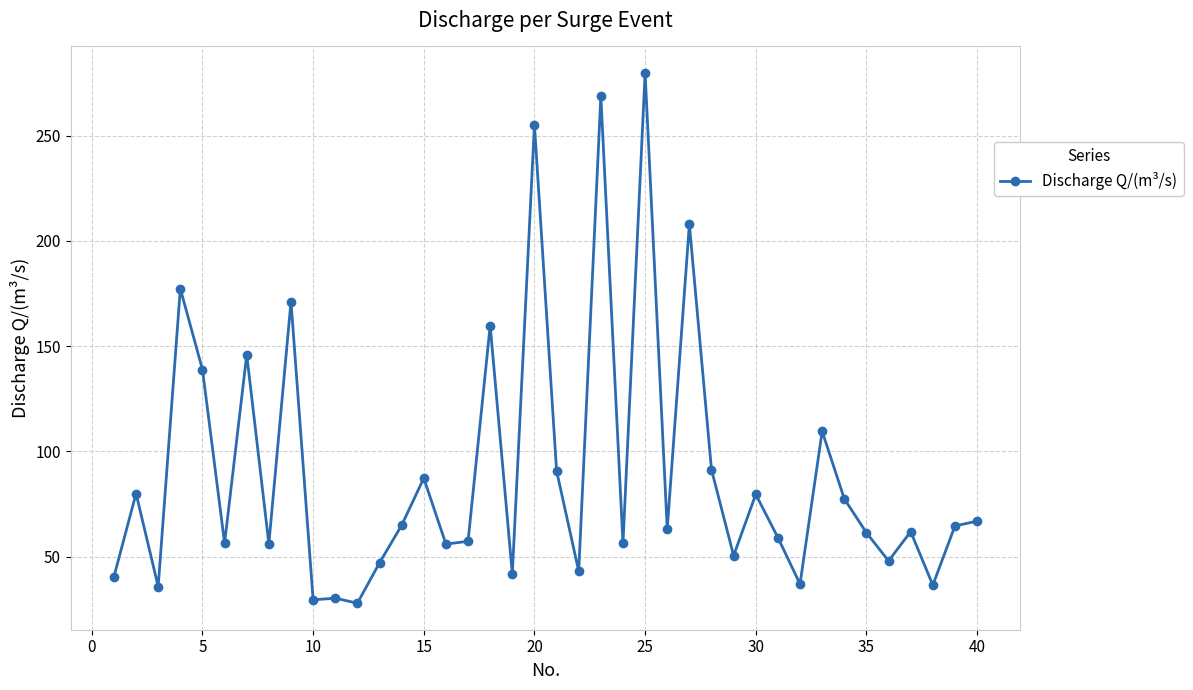

What is the minimum value shown in the chart?

27.9